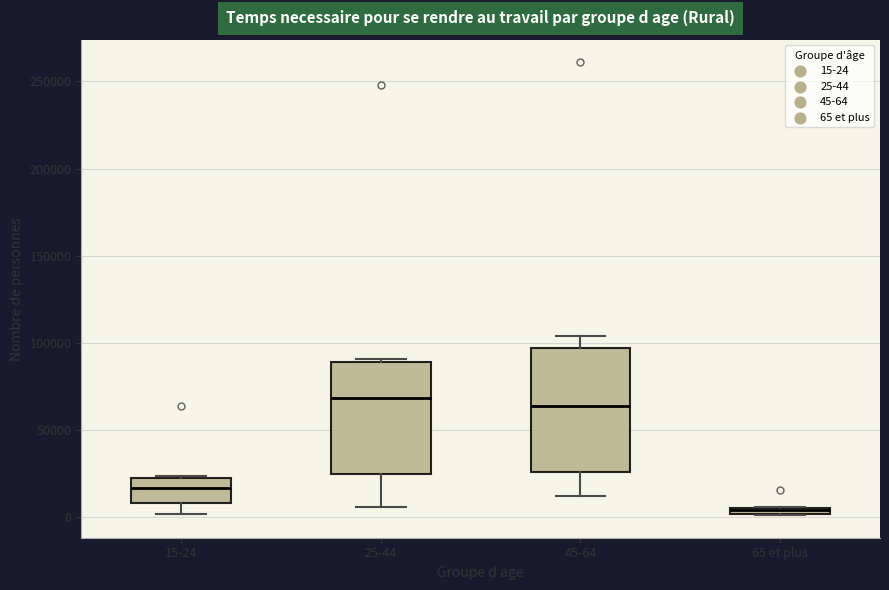

Which box is the tallest, from its lower edge to its upper edge?

45-64